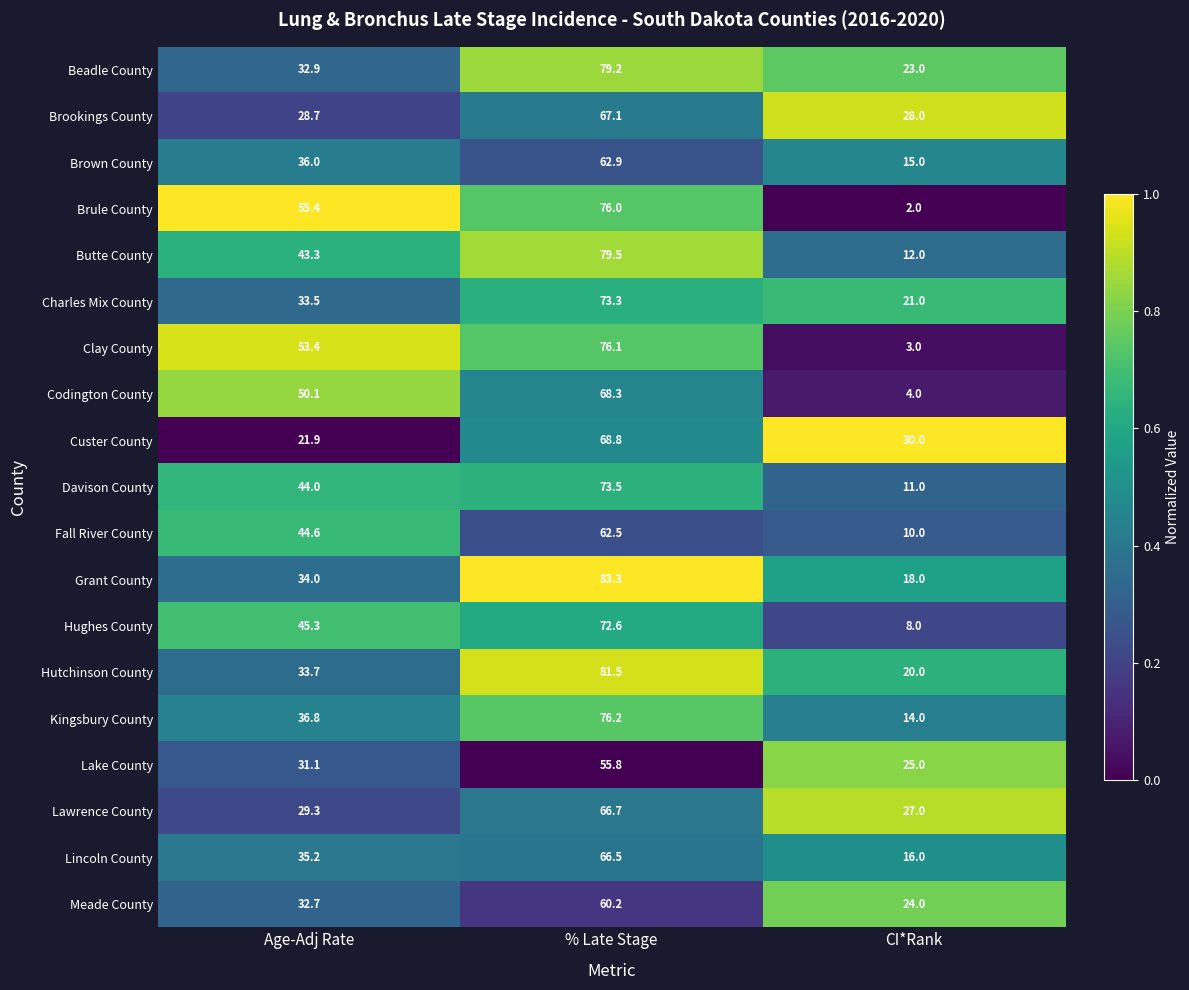

The value of Davison County at % Late Stage is 73.5. True or false?

True